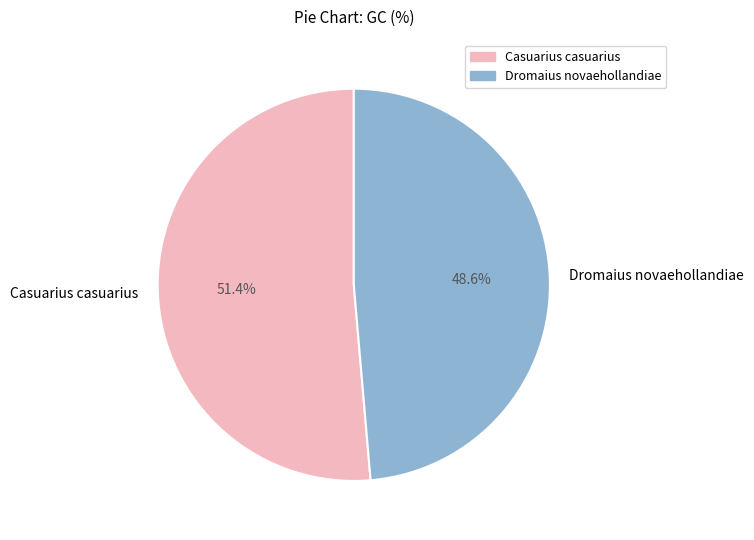

Does Casuarius casuarius represent more than half of the total?

Yes